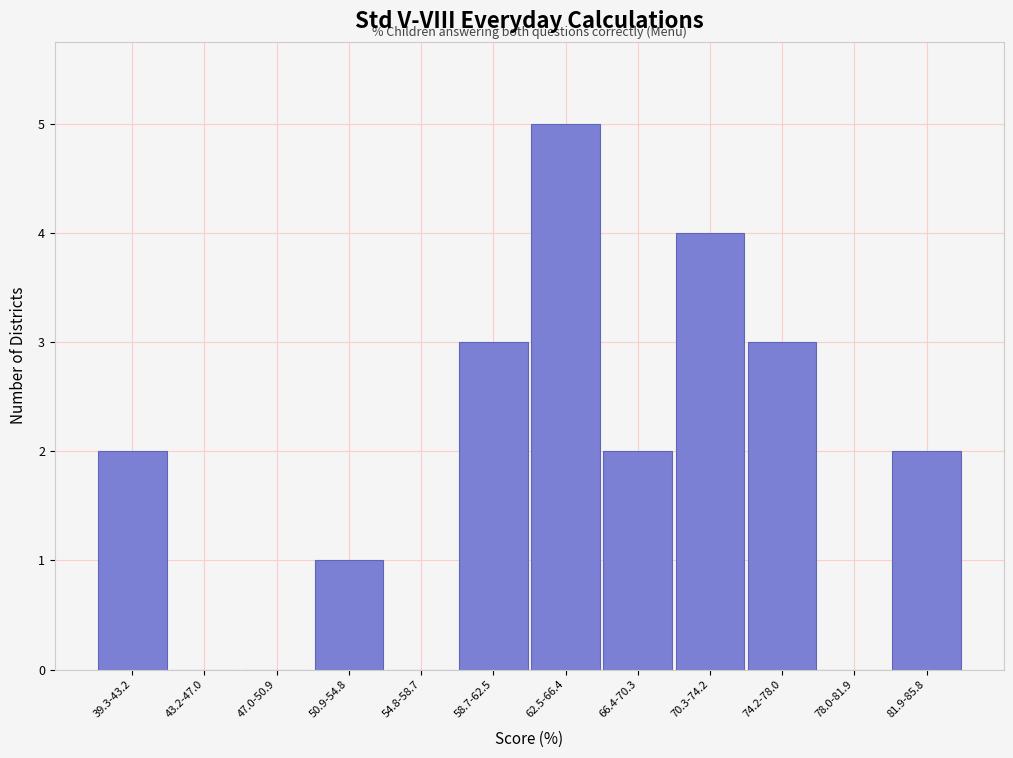

Reading left to right, transcribe all the data shown in this chart.

39.3-43.2=2	43.2-47.0=0	47.0-50.9=0	50.9-54.8=1	54.8-58.7=0	58.7-62.5=3	62.5-66.4=5	66.4-70.3=2	70.3-74.2=4	74.2-78.0=3	78.0-81.9=0	81.9-85.8=2